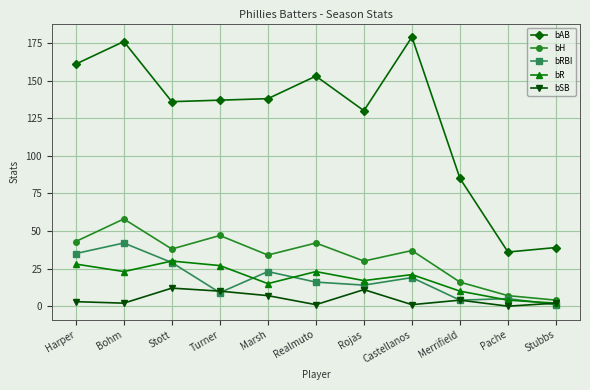

Reading right to left, list all the values displayed in this chart.

bAB: Stubbs=39	Pache=36	Merrifield=85	Castellanos=179	Rojas=130	Realmuto=153	Marsh=138	Turner=137	Stott=136	Bohm=176	Harper=161
bH: Stubbs=4	Pache=7	Merrifield=16	Castellanos=37	Rojas=30	Realmuto=42	Marsh=34	Turner=47	Stott=38	Bohm=58	Harper=43
bRBI: Stubbs=1	Pache=5	Merrifield=4	Castellanos=19	Rojas=14	Realmuto=16	Marsh=23	Turner=9	Stott=29	Bohm=42	Harper=35
bR: Stubbs=2	Pache=4	Merrifield=10	Castellanos=21	Rojas=17	Realmuto=23	Marsh=15	Turner=27	Stott=30	Bohm=23	Harper=28
bSB: Stubbs=2	Pache=0	Merrifield=4	Castellanos=1	Rojas=11	Realmuto=1	Marsh=7	Turner=10	Stott=12	Bohm=2	Harper=3